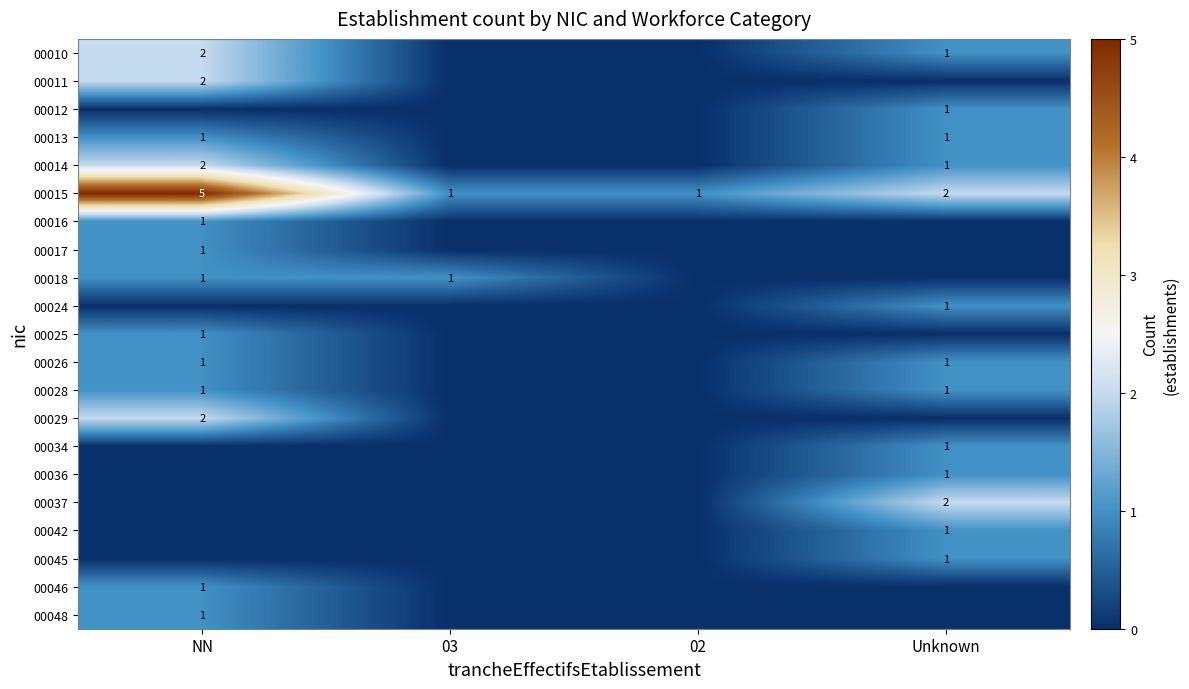

The value of 00015 at NN is 2. True or false?

False